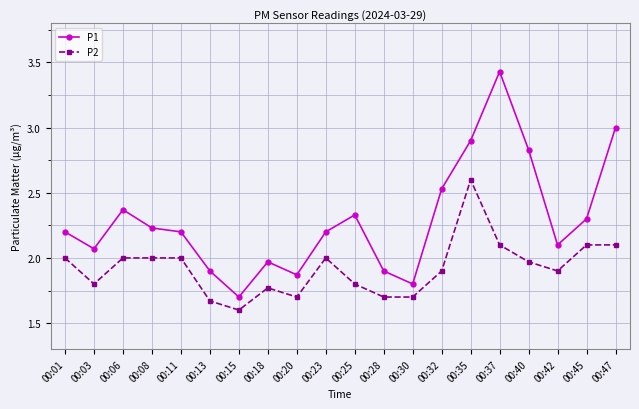

Rank the series by their maximum value, from highest to lowest.

P1, P2